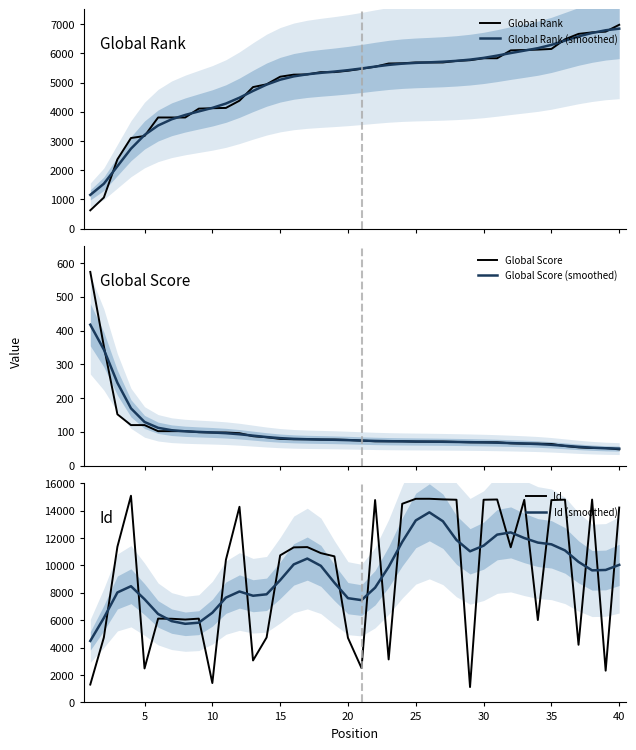

What are all the series names shown in the legend?

Global Rank, Global Rank (smoothed), Global Score, Global Score (smoothed), Id, Id (smoothed)